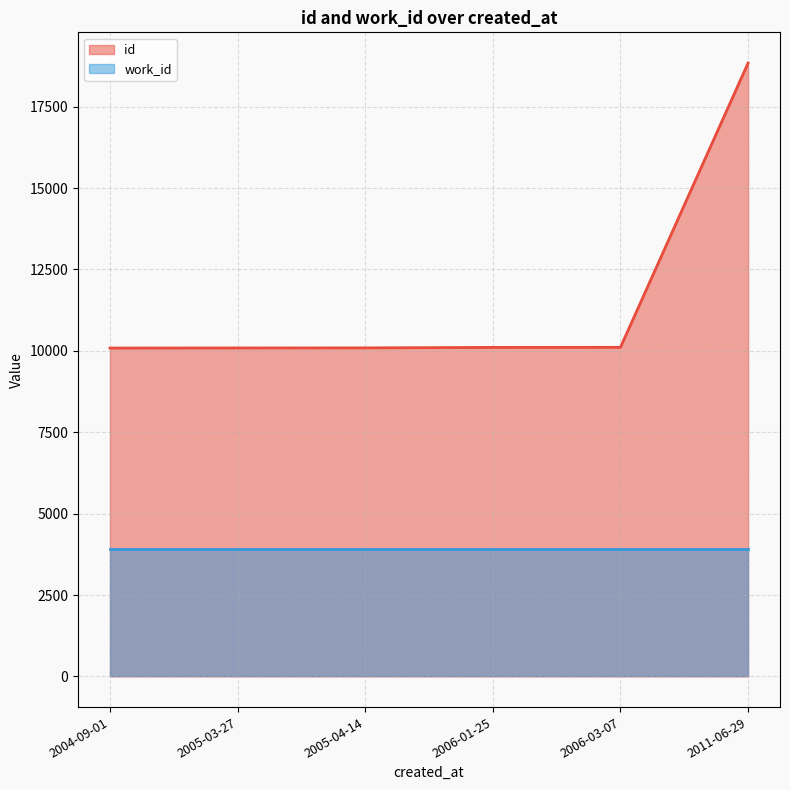

How many values are below 10107?

3